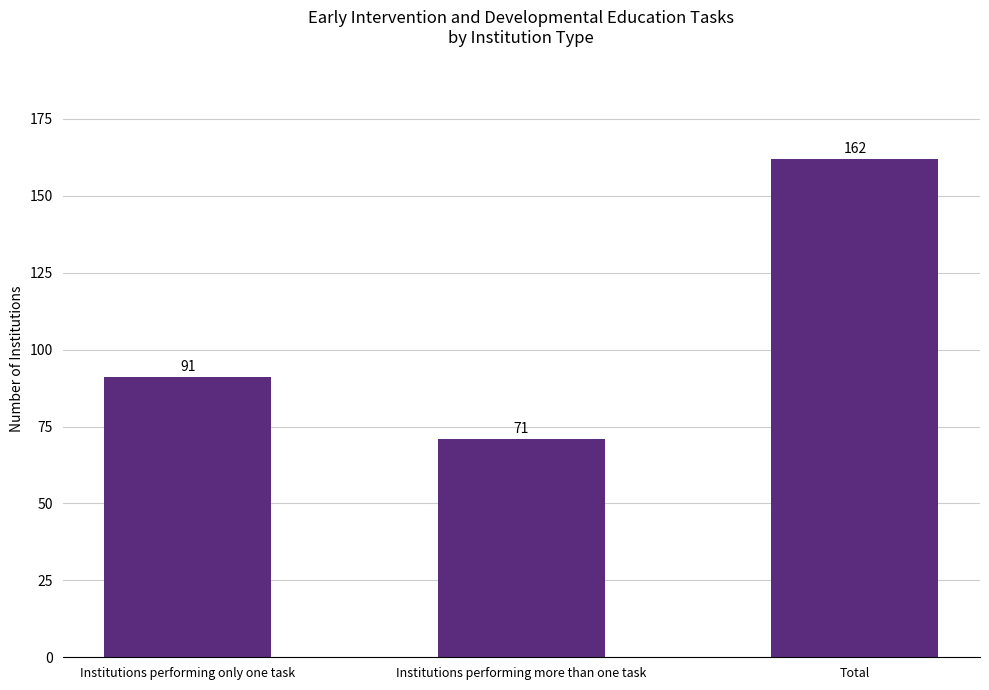

Rank the categories by value from lowest to highest.

Institutions performing more than one task, Institutions performing only one task, Total